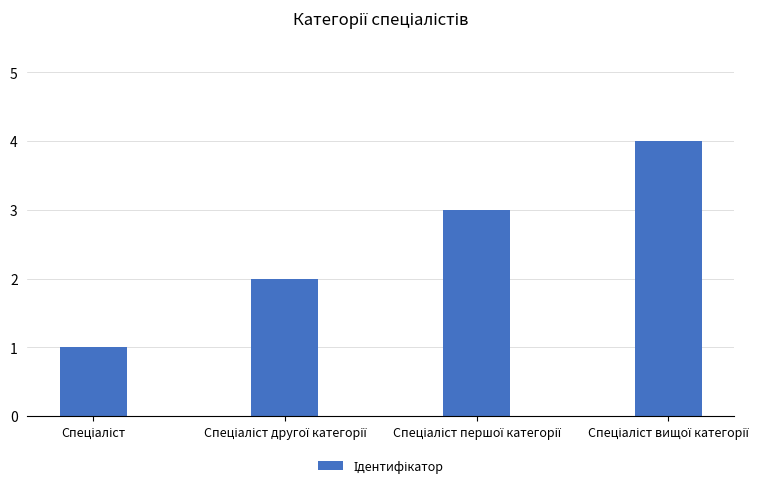

What is the greatest value displayed?

4